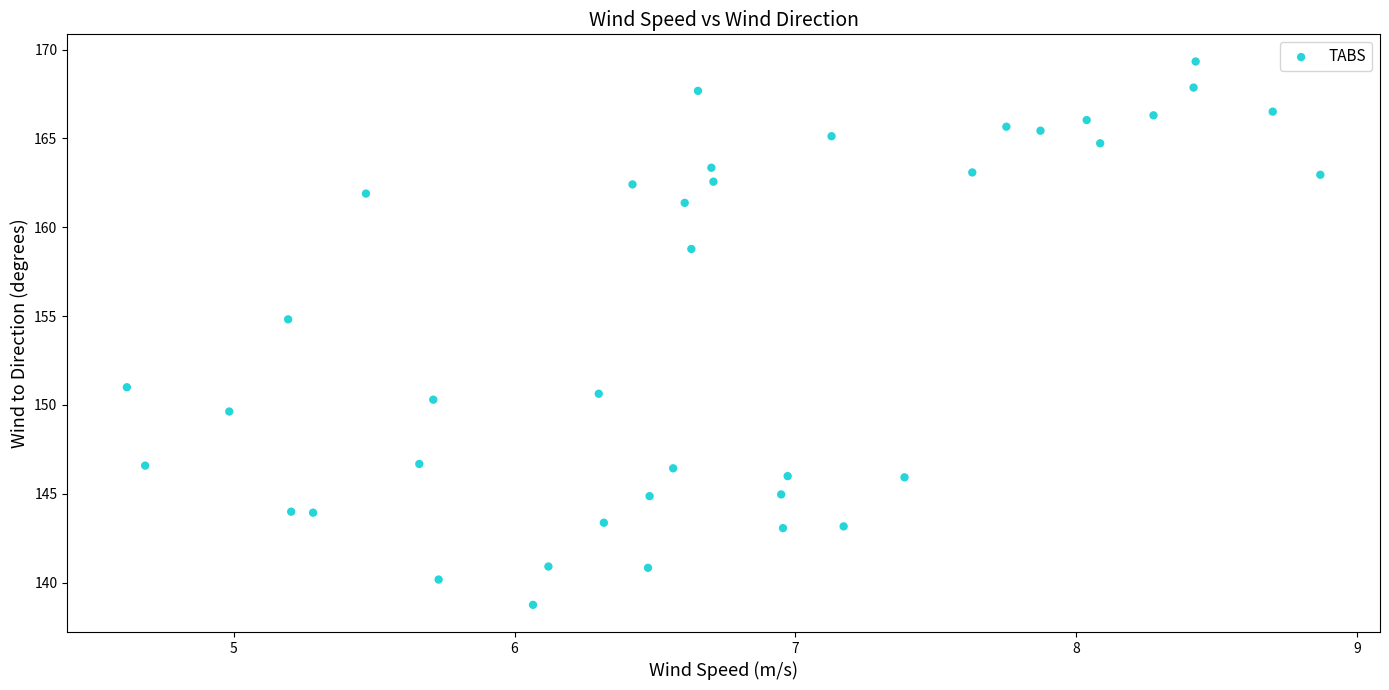

What is the range of Y values (max minus min)?

30.6